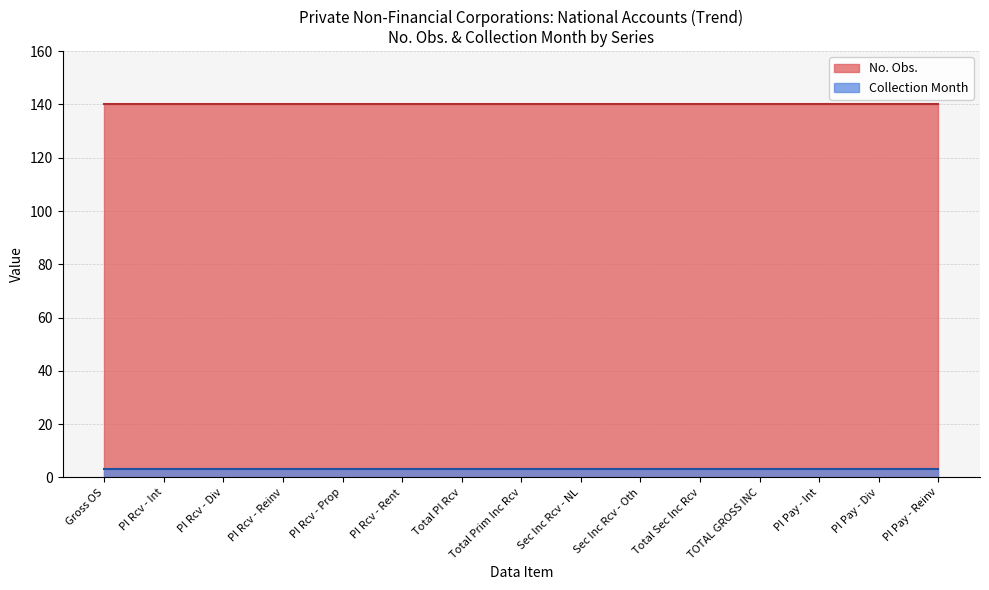

List the series in order of their peak value, highest first.

No. Obs., Collection Month